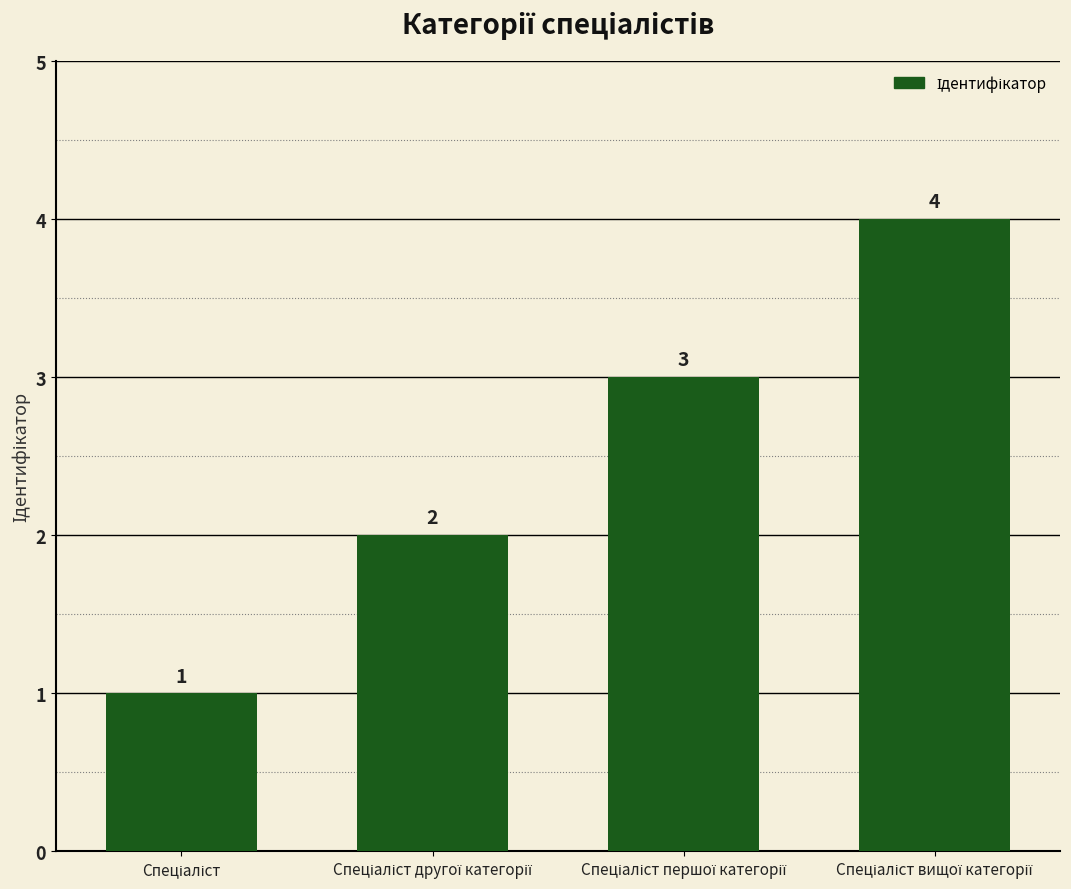

How many bars are there in total?

4